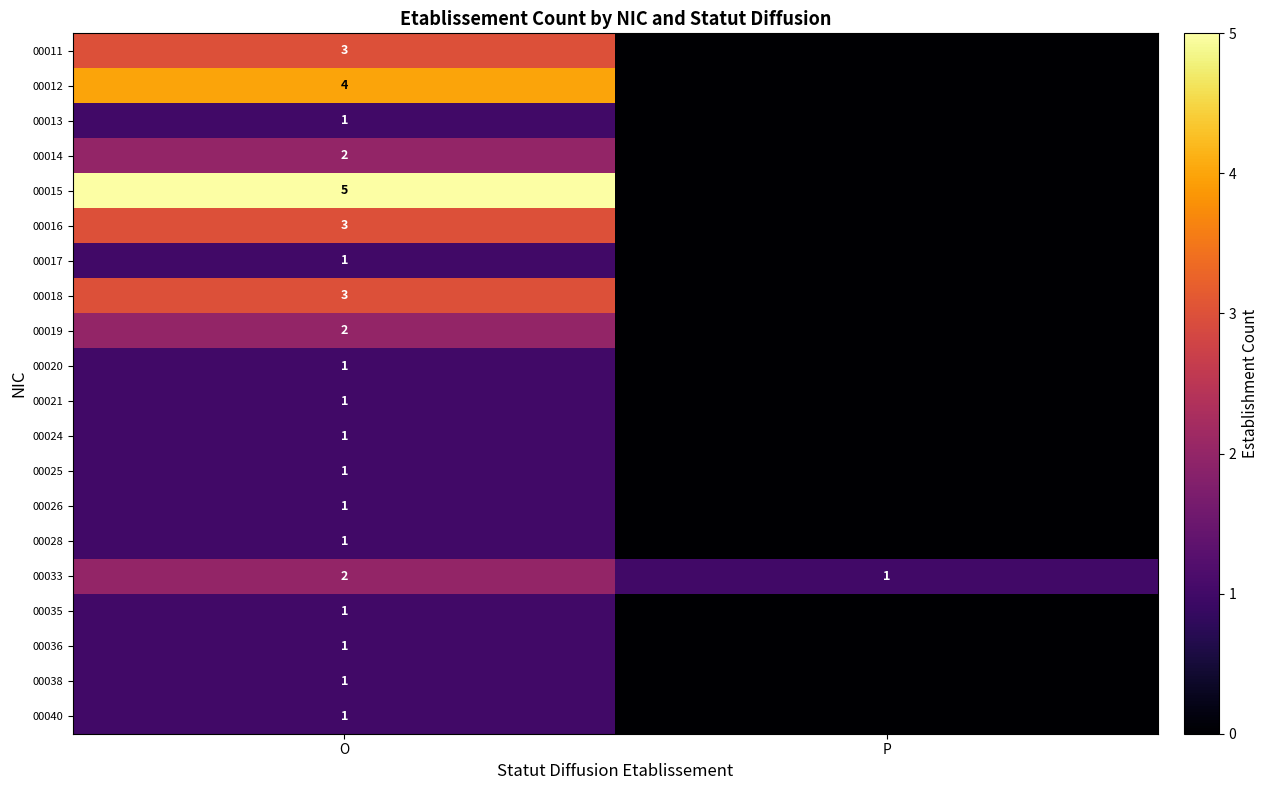

How many categories are shown in the chart?

2